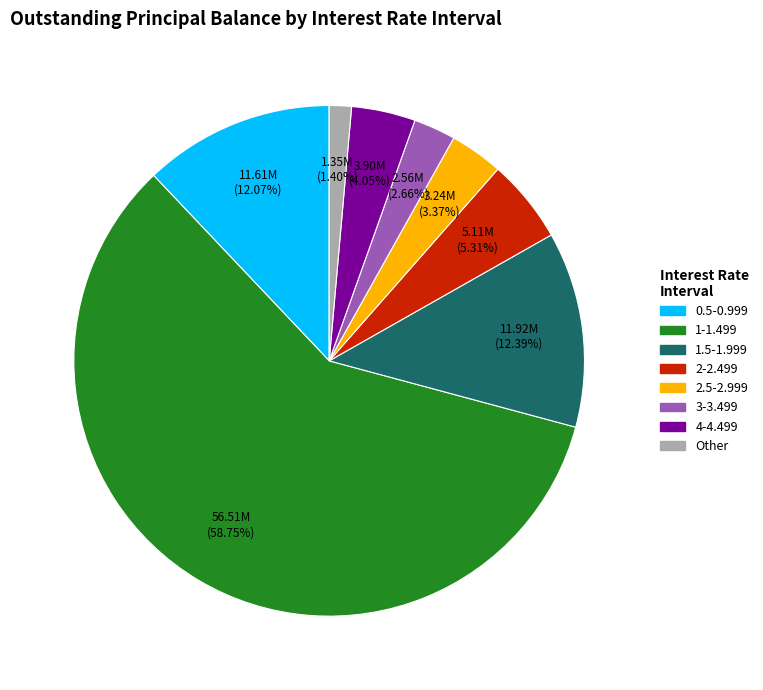

Is there any slice that represents more than half of the pie?

Yes